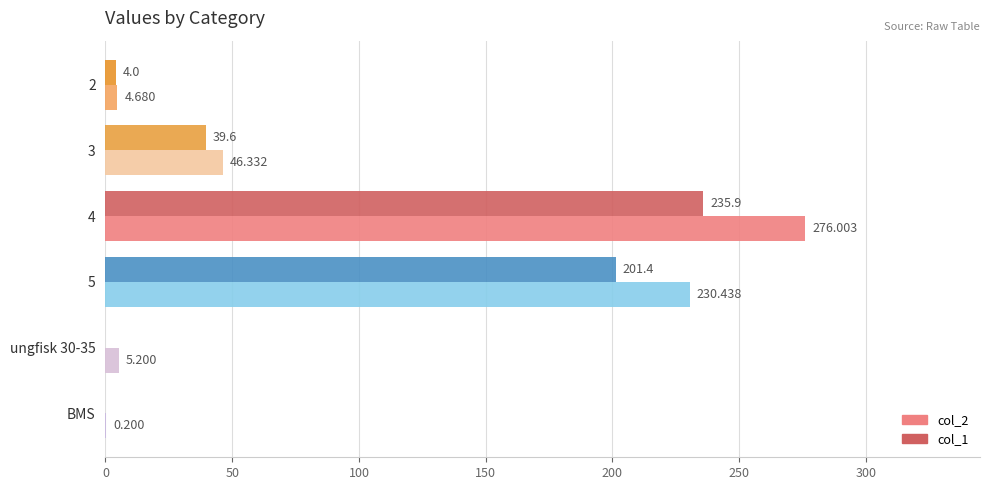

Is the value of col_1 at 2 greater than the value of col_2 at ungfisk 30-35?

No